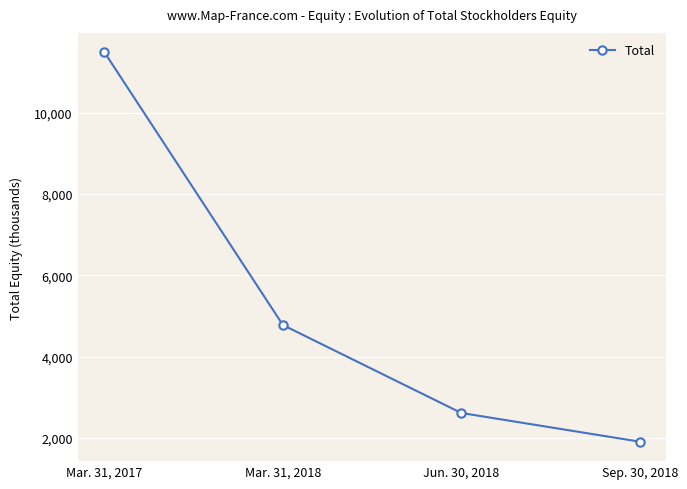

What is the difference between the maximum and minimum values?

9576